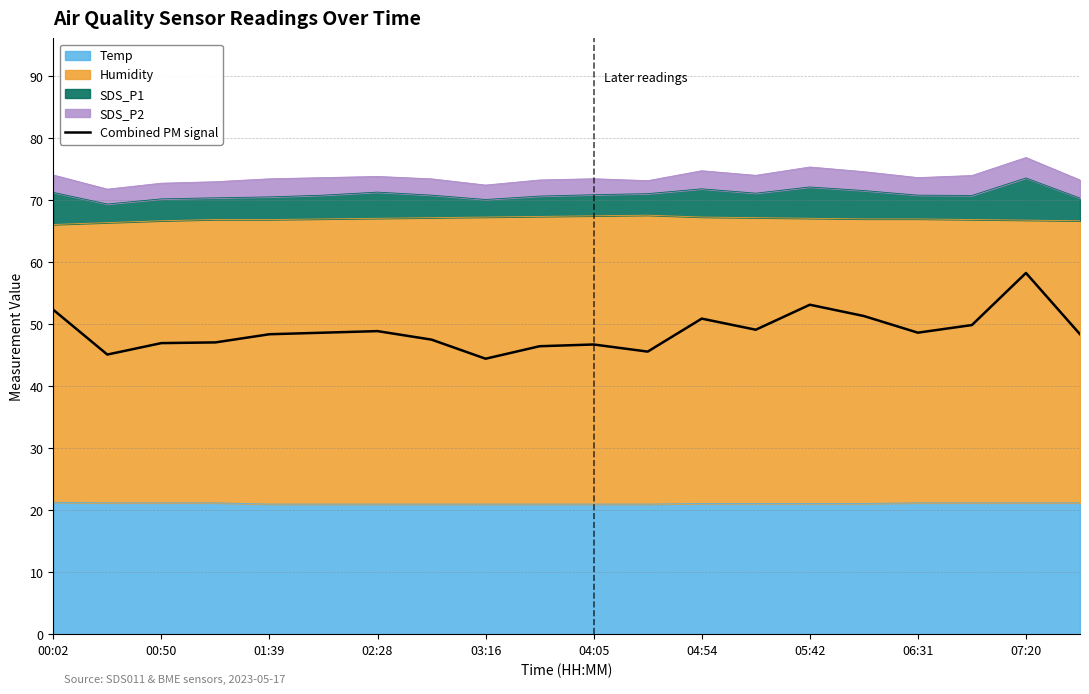

Does the chart display data point markers on the line(s)?

No